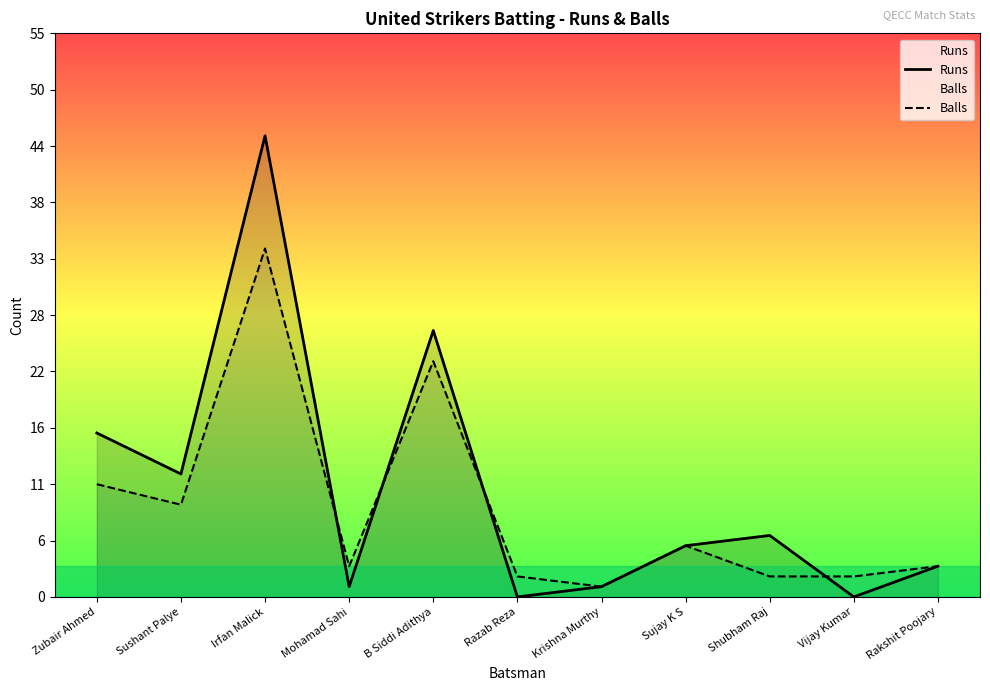

Rank the series at Sushant Palye from highest to lowest value.

Runs, Balls